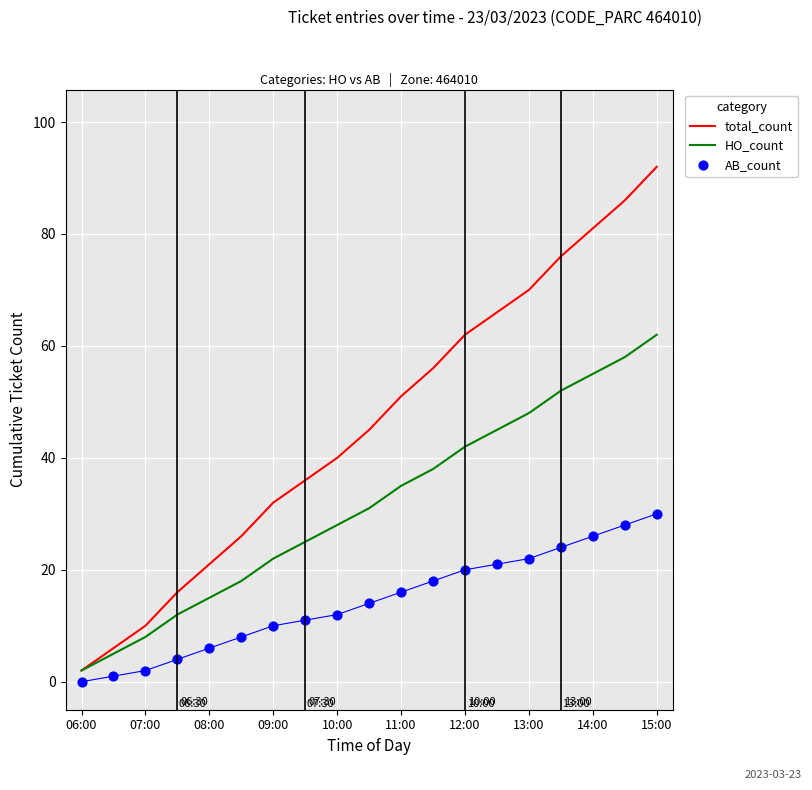

Which series reaches the maximum Y coordinate?

total_count